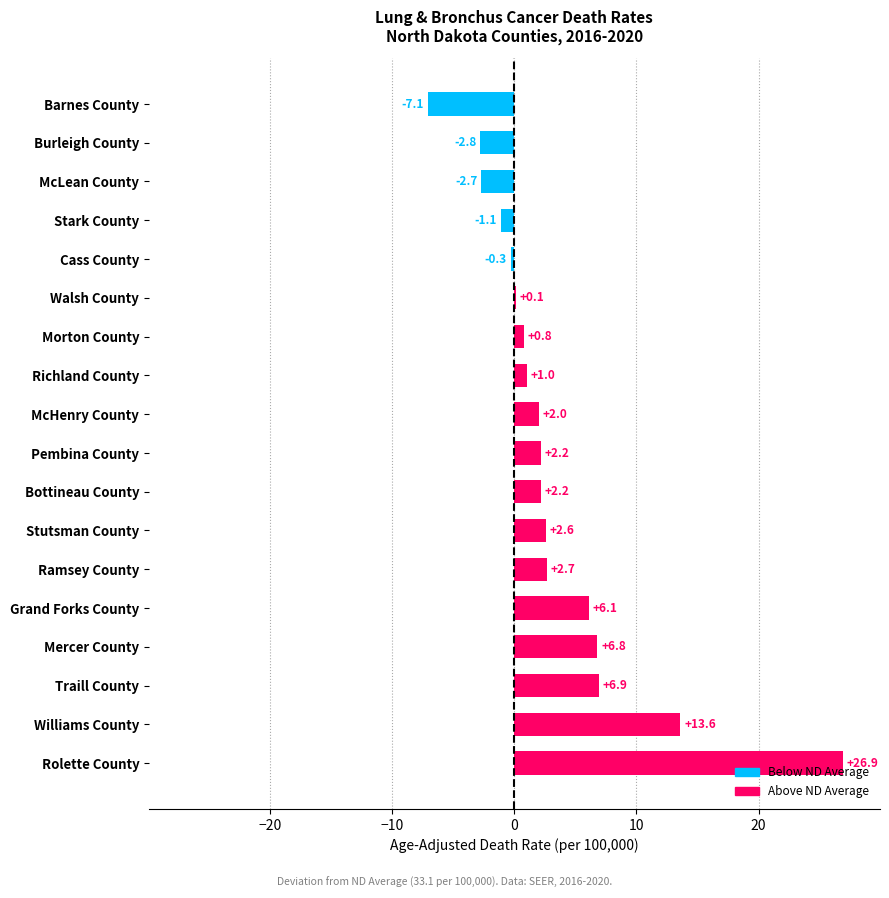

The chart shows a value of 6.4 at Williams County. True or false?

False